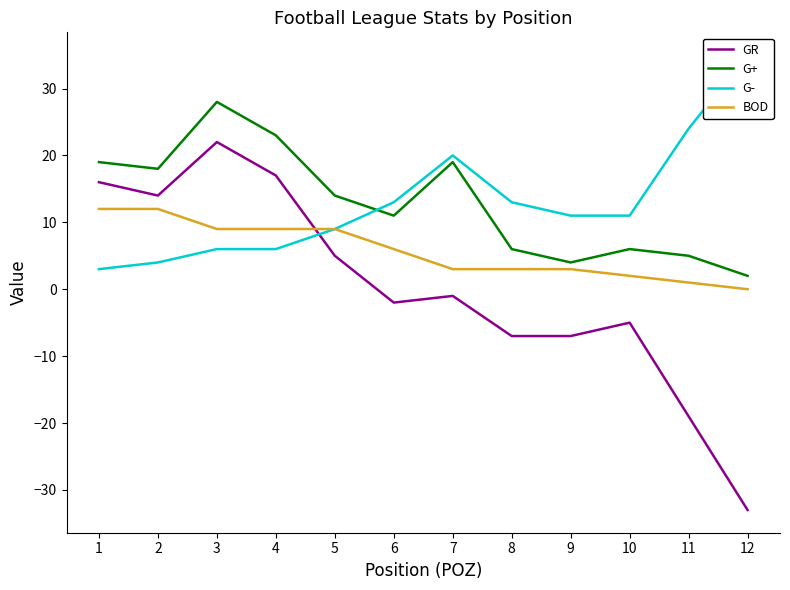

What is the difference between the highest and lowest values at 7?

21